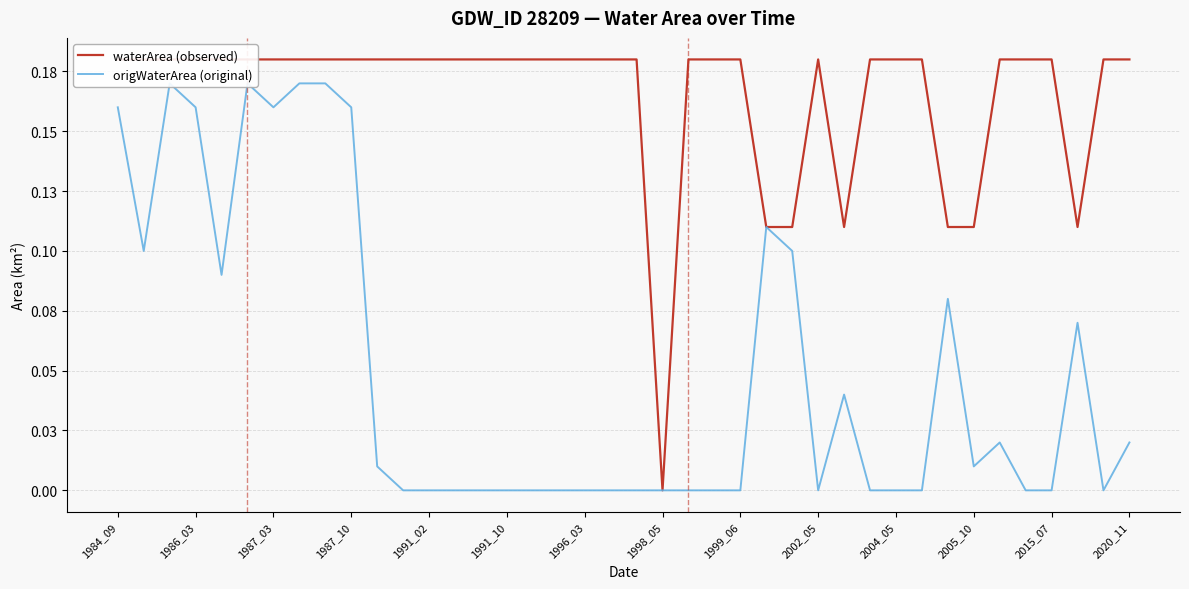

Which has a higher value, 28 or 2002_05?

2002_05